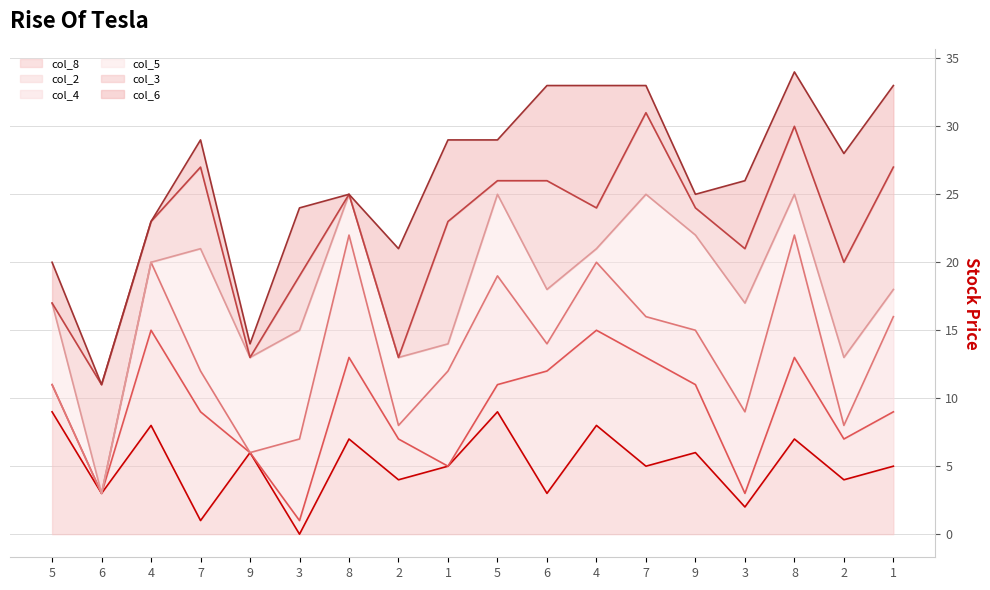

Count the col_8_line values in the range 3 to 7.

11